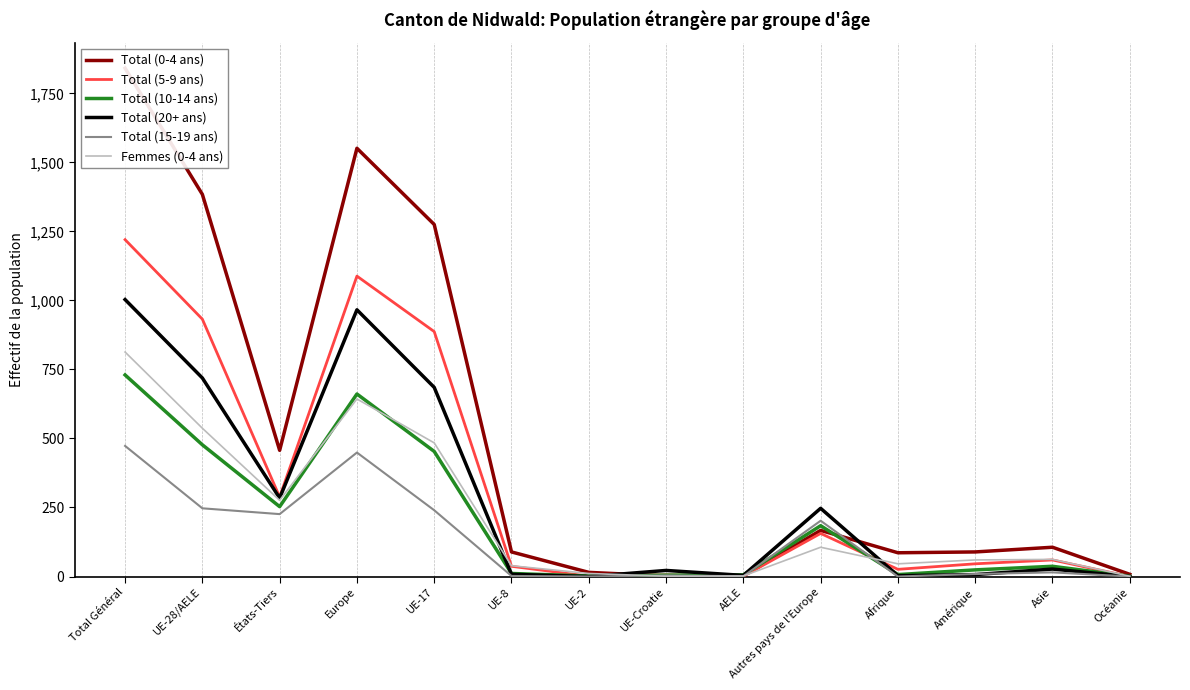

What is the greatest value displayed?

1841